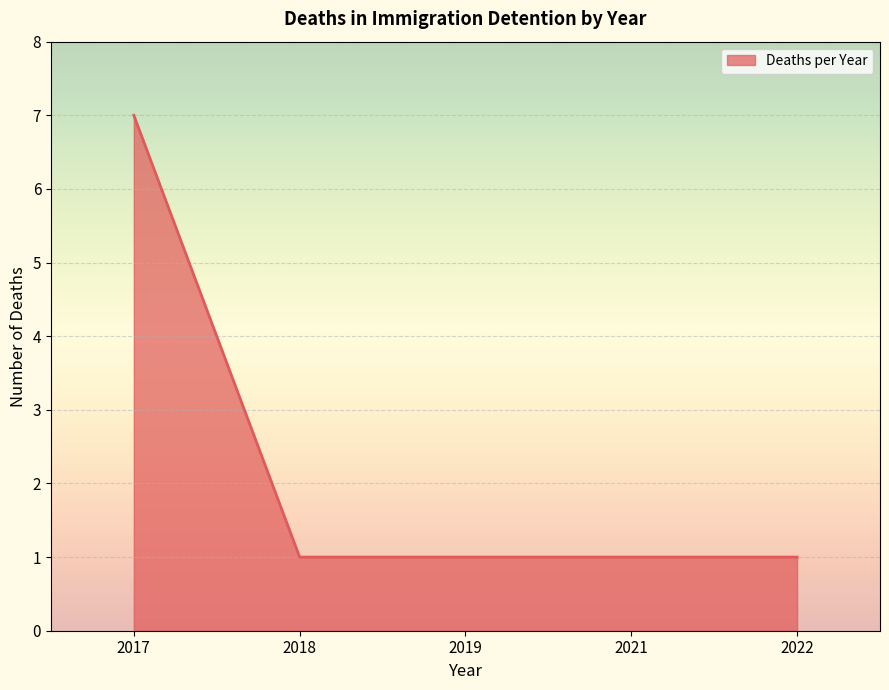

Which label corresponds to the largest value in the chart?

2017